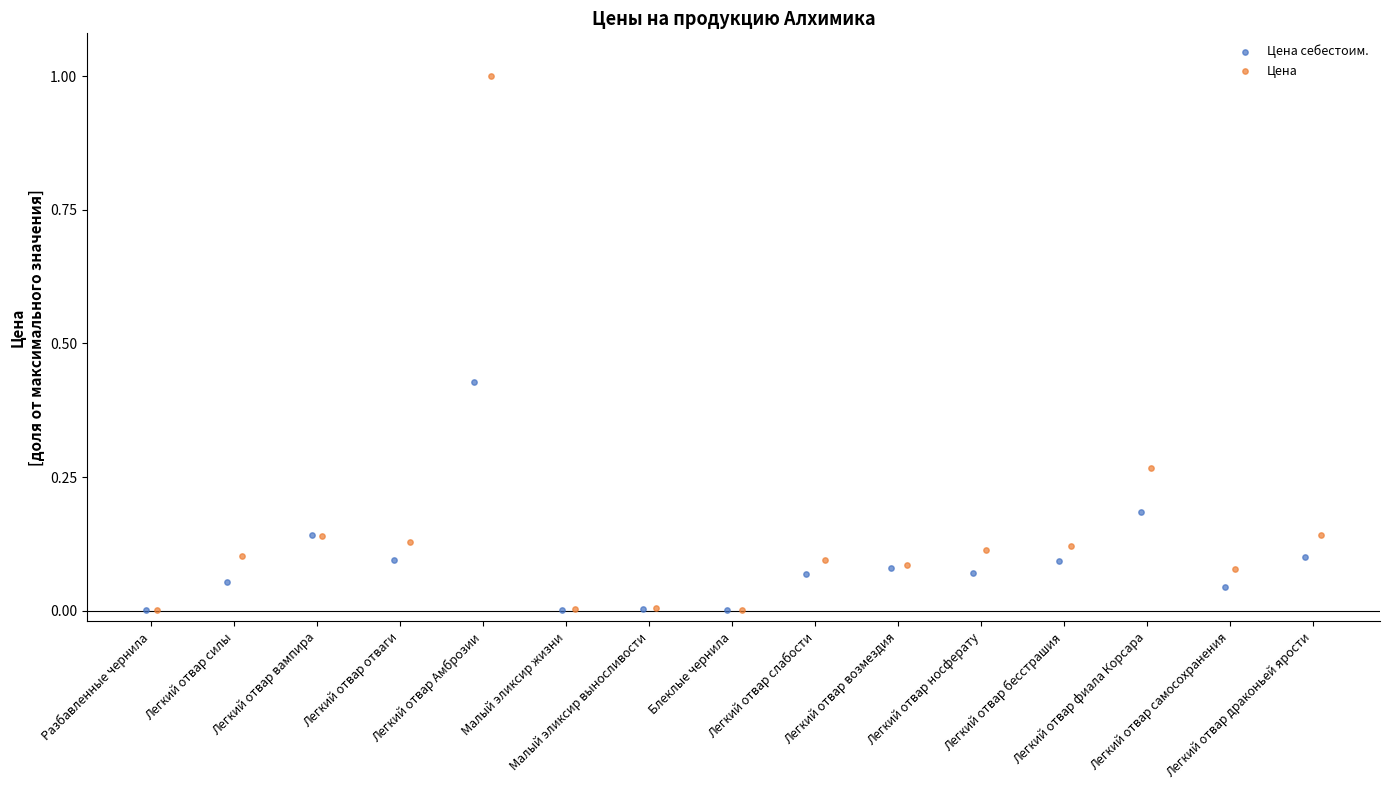

Which series reaches the maximum Y coordinate?

Цена